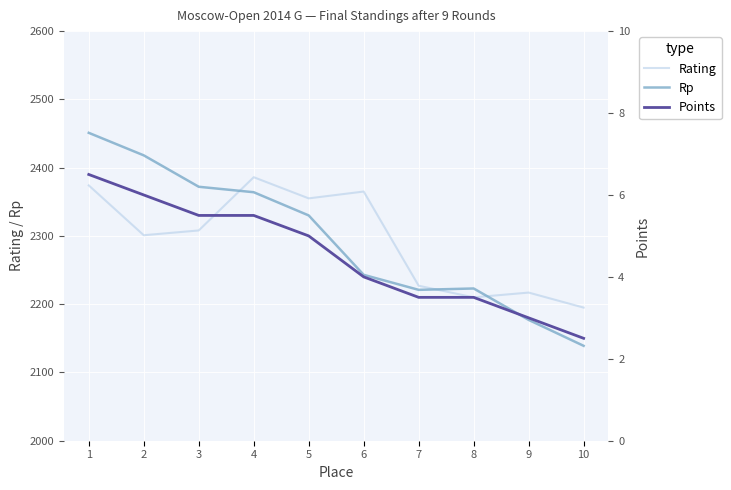

Reading right to left, extract all data points from this chart.

Rating: 10=2195.0	9=2217.0	8=2210.0	7=2227.0	6=2365.0	5=2355.0	4=2386.0	3=2308.0	2=2301.0	1=2374.0
Rp: 10=2139.0	9=2177.0	8=2223.0	7=2221.0	6=2243.0	5=2330.0	4=2364.0	3=2372.0	2=2418.0	1=2451.0
Points: 10=2.5	9=3.0	8=3.5	7=3.5	6=4.0	5=5.0	4=5.5	3=5.5	2=6.0	1=6.5